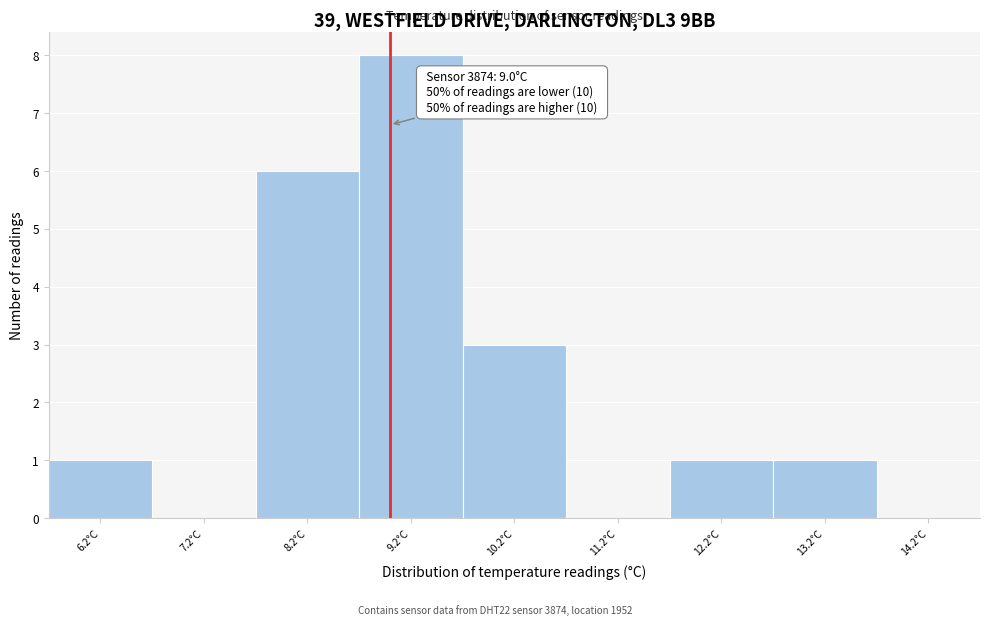

Which range on the x-axis has the tallest bar?

8.7 to 9.7